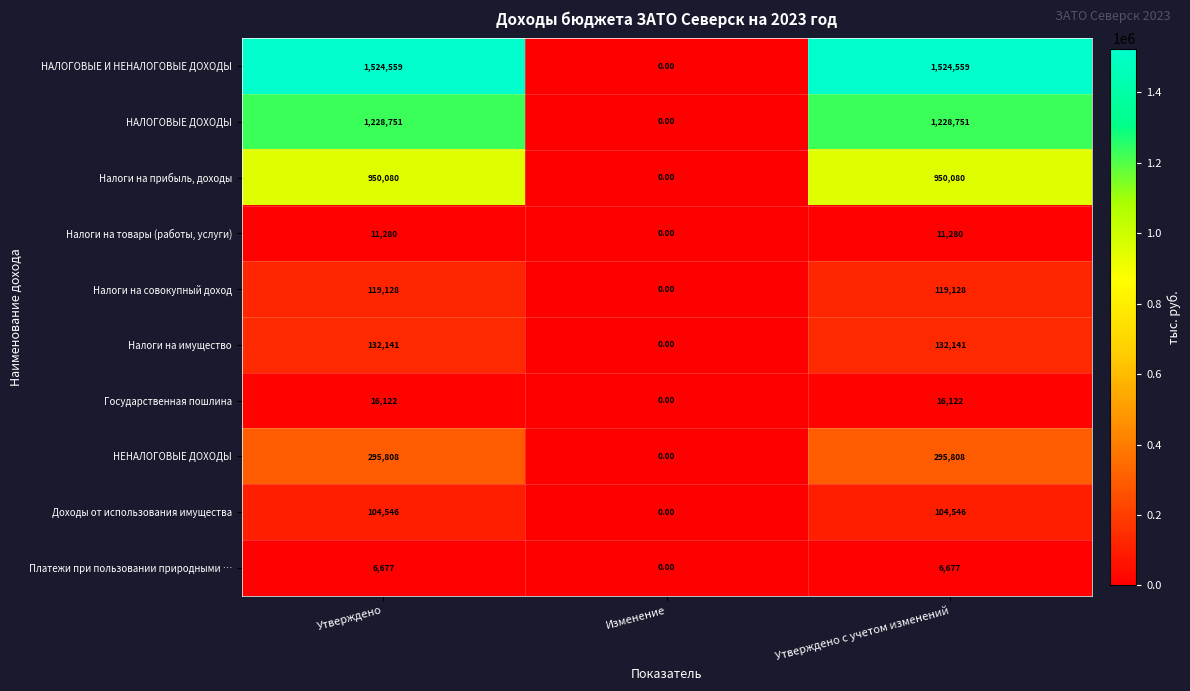

What is the sum of the Налоги на имущество values at Изменение and Утверждено с учетом изменений?

132141